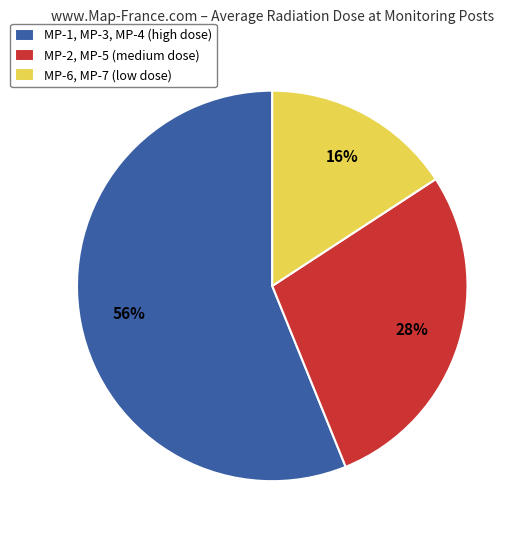

Is there a majority slice in this chart?

Yes